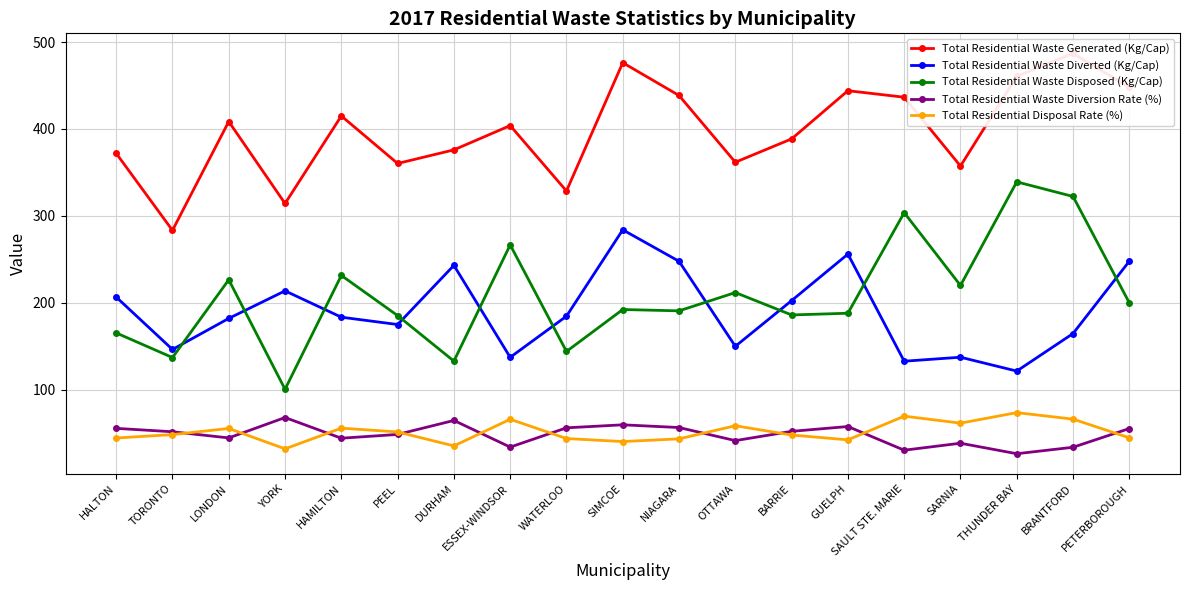

Does the chart display data point markers on the line(s)?

Yes